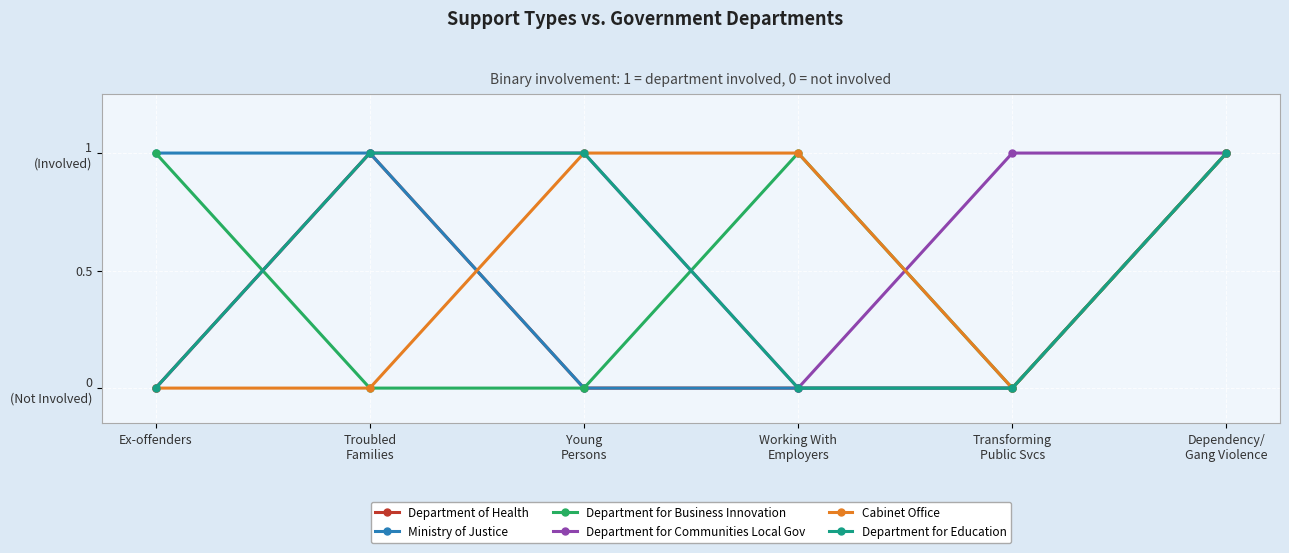

What is the sum of all Department for Education values?

3